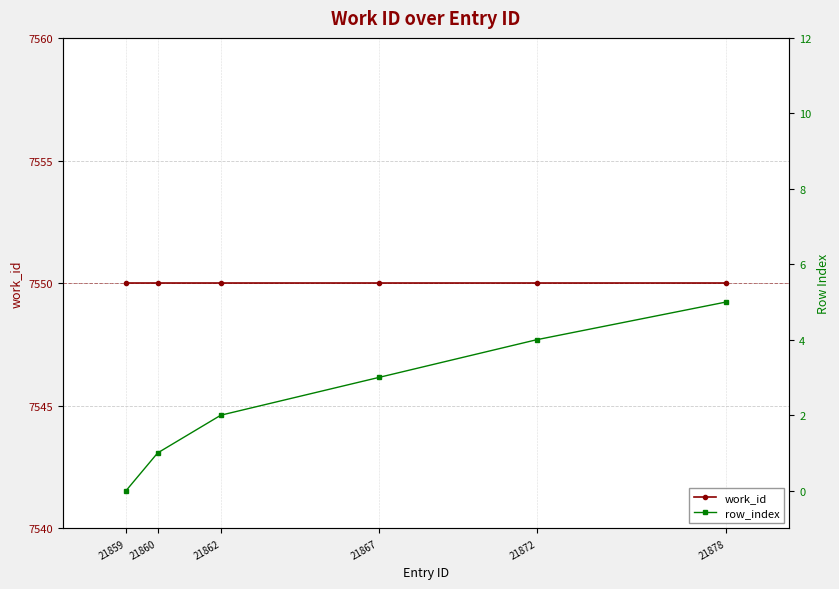

True or false: work_id and row_index intersect in this chart.

False